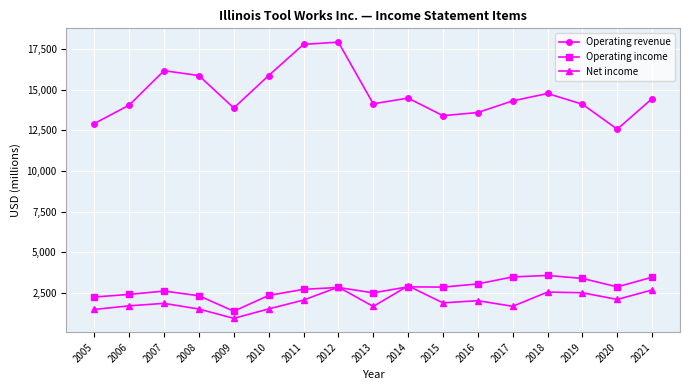

What is the value of the Operating income point at the 3rd from the left?

2624